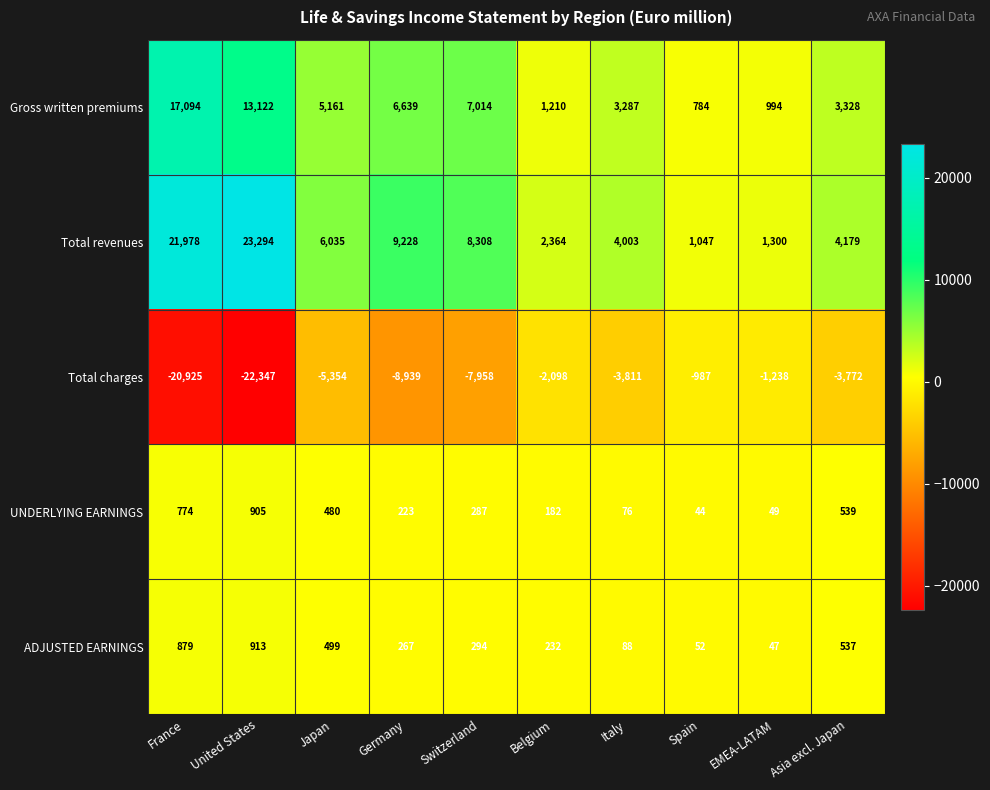

Is it true that Gross written premiums equals 2035 at Germany?

False